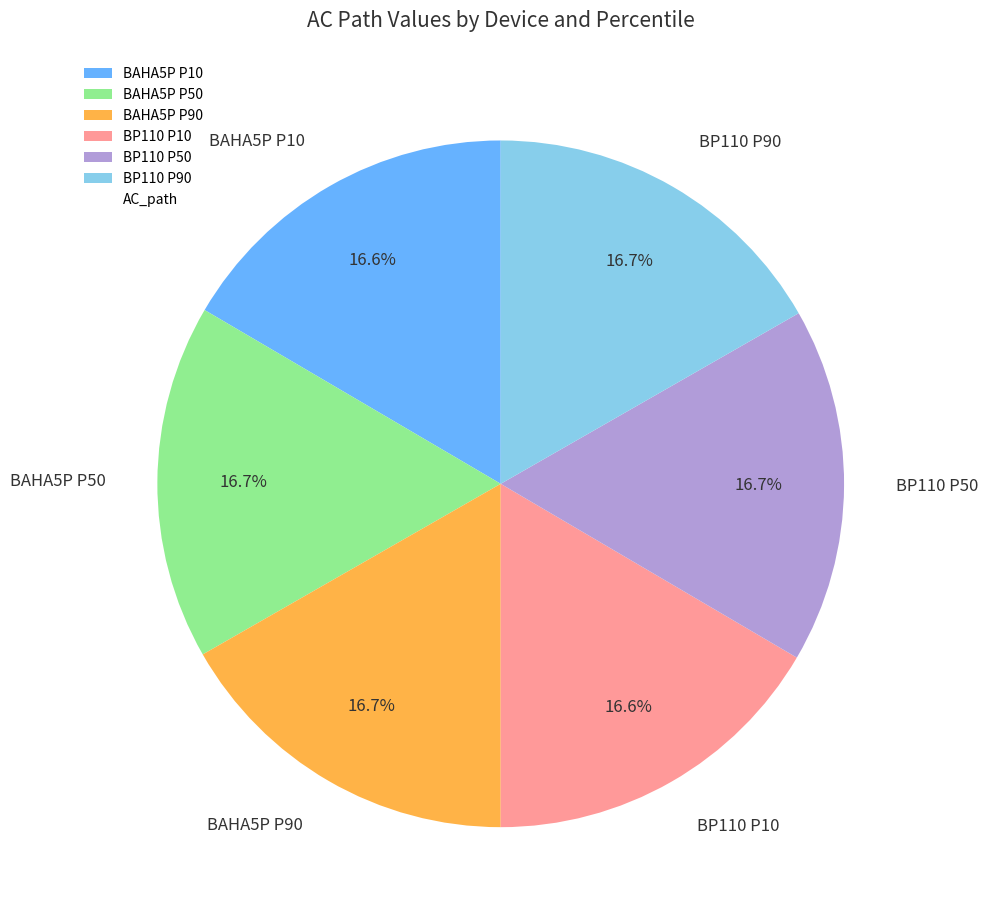

Count the number of slices in the pie.

6